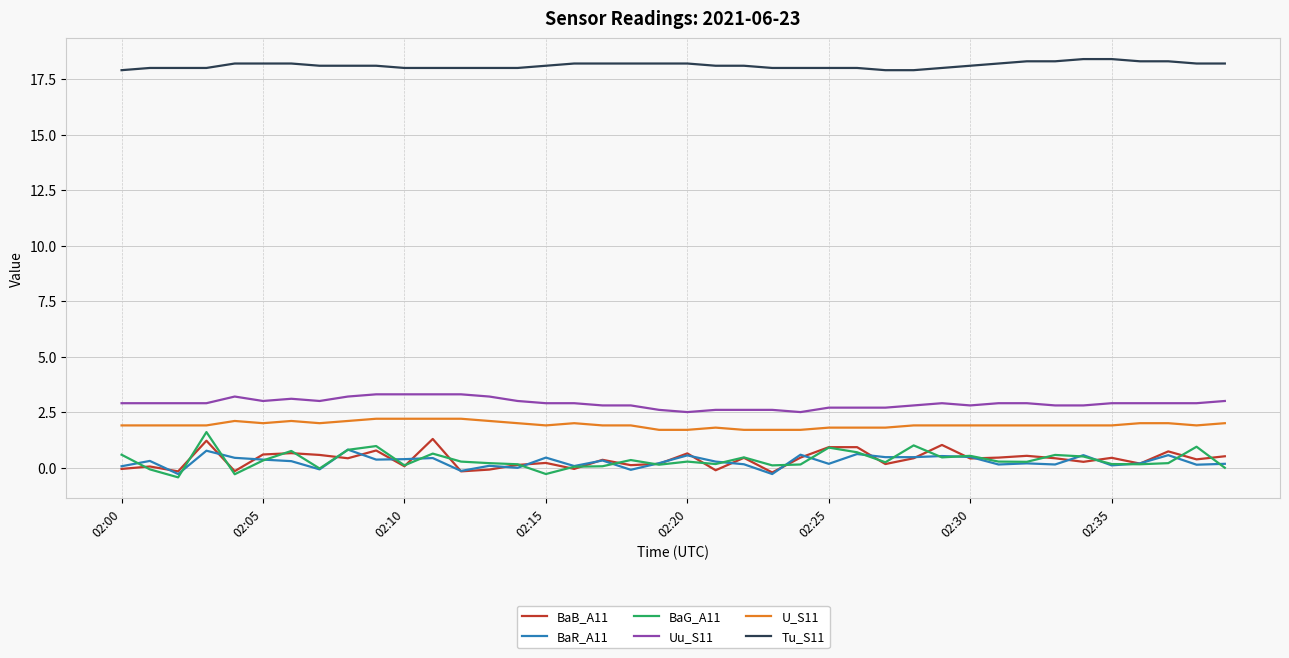

What are all the series names shown in the legend?

BaB_A11, BaR_A11, BaG_A11, Uu_S11, U_S11, Tu_S11